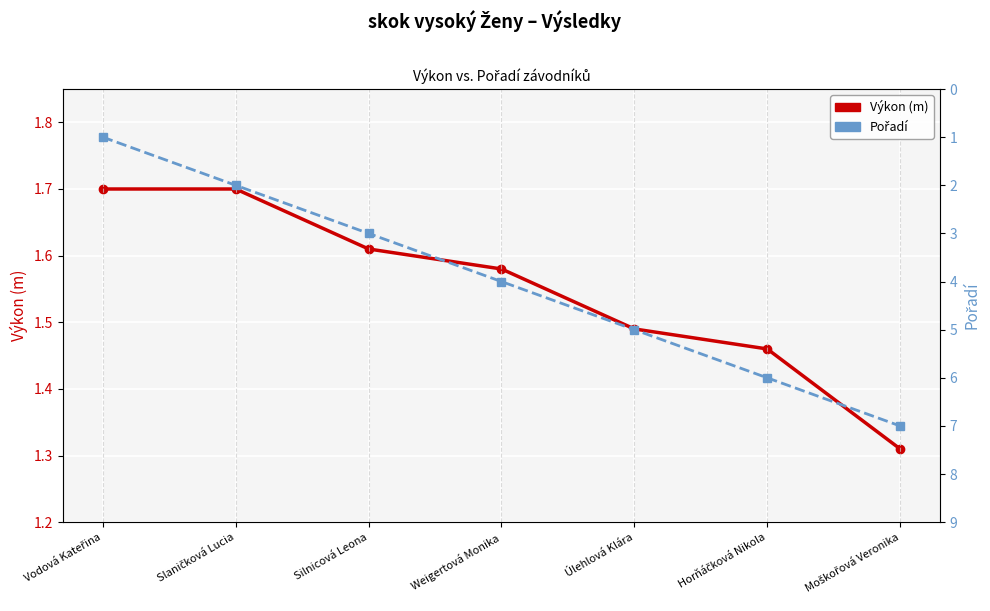

What is the total value across all series at Moškořová Veronika?

8.3